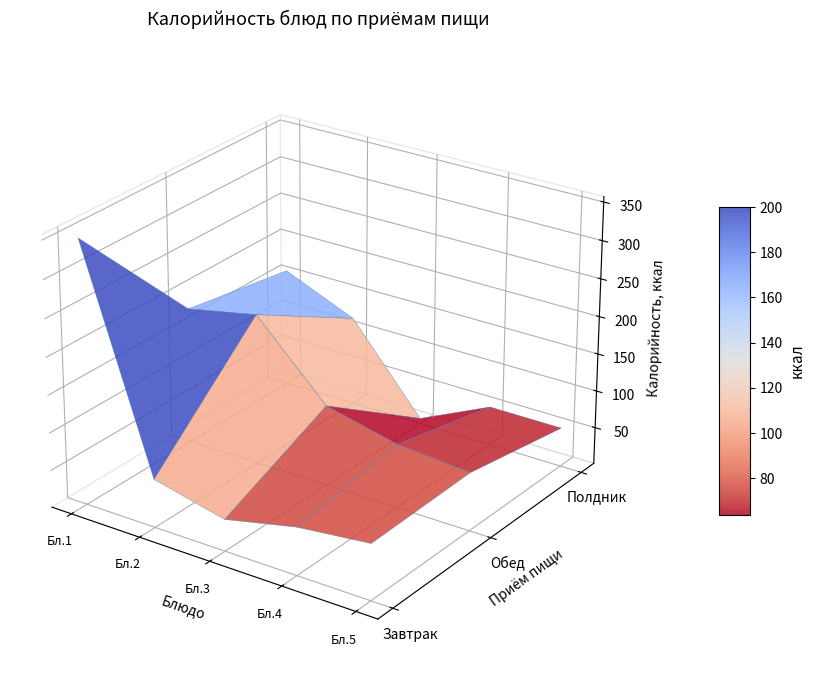

At how many categories does at least one series exceed 194?

2